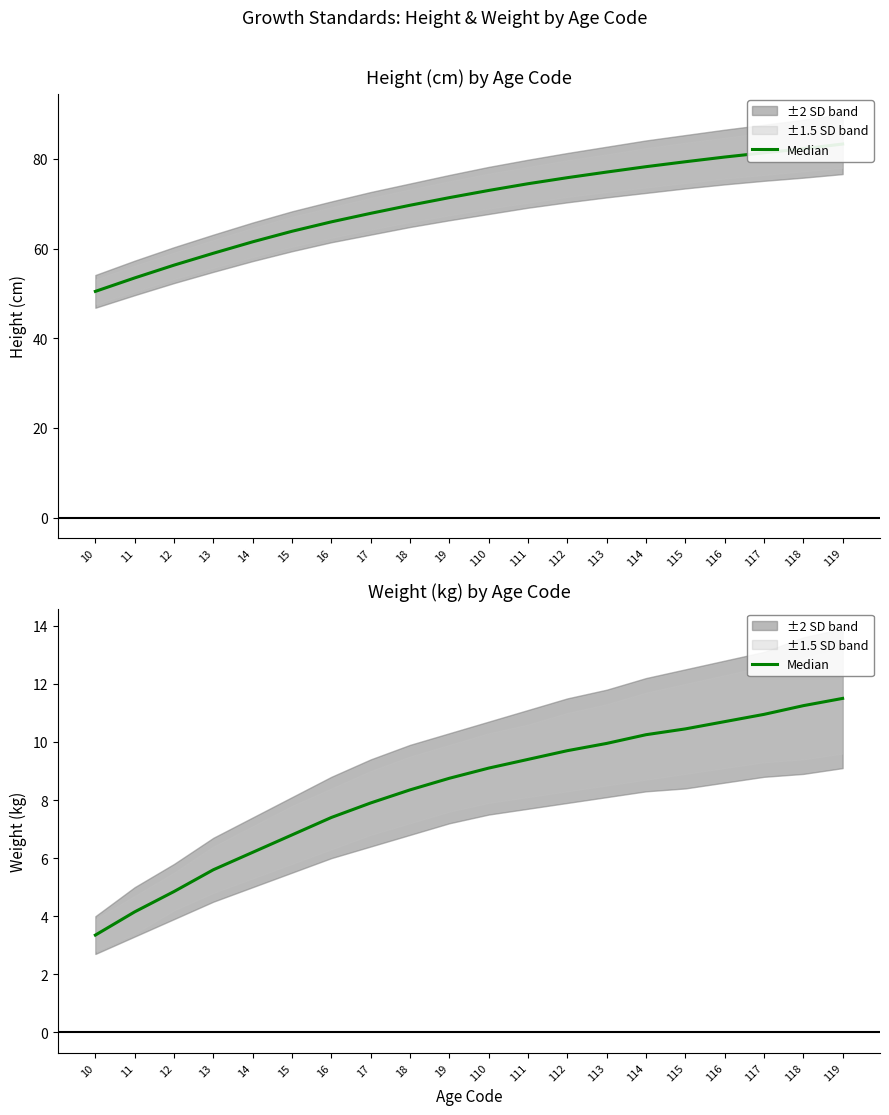

Reading left to right, extract all data points from this chart.

3.4	4.2	4.8	5.6	6.2	6.8	7.4	7.9	8.3	8.8	9.1	9.4	9.7	9.9	10.2	10.4	10.7	10.9	11.2	11.5